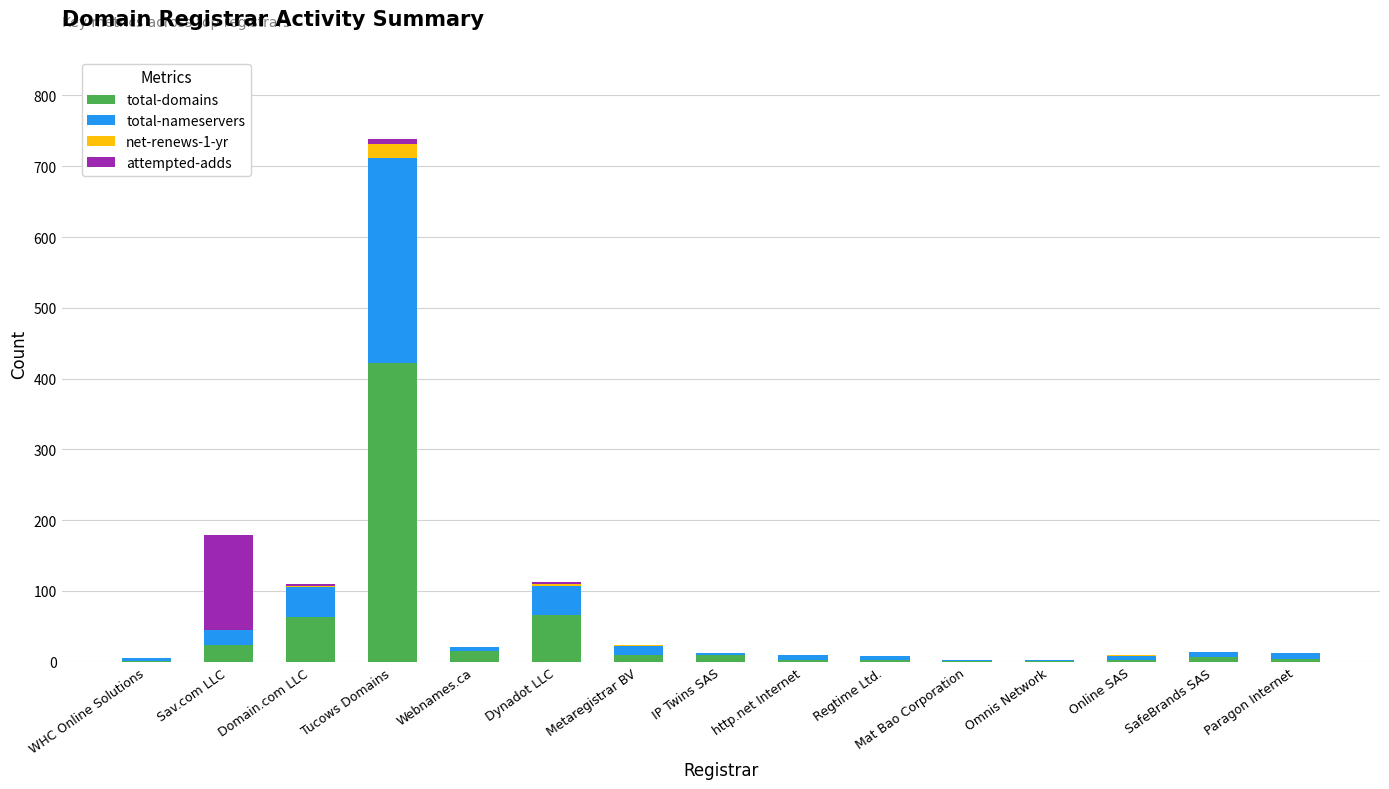

At which category is the sum across all series the highest?

Tucows Domains